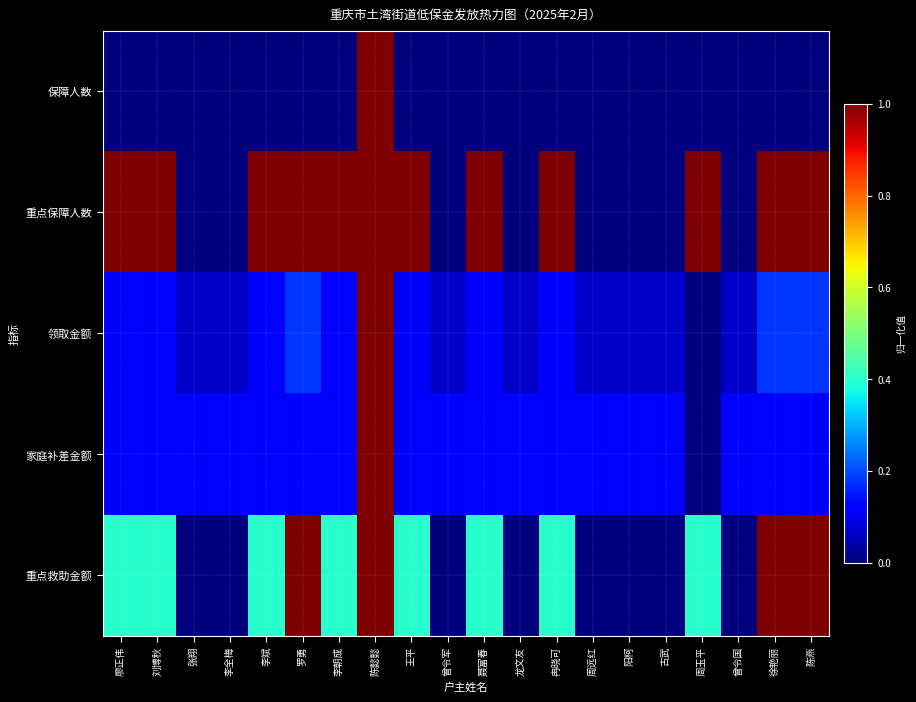

Which label corresponds to the largest value in the chart?

陈懿懿